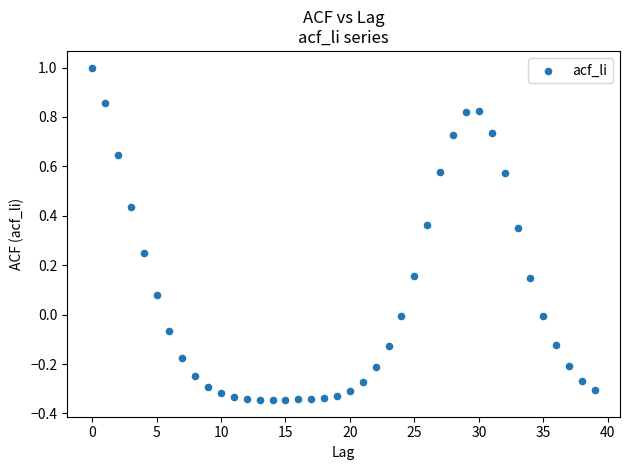

What is the range of Y values (max minus min)?

1.3